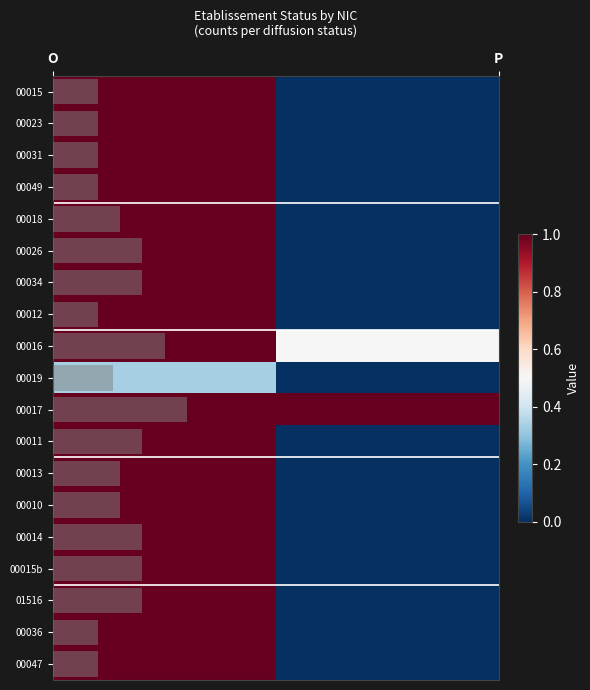

What is the spread (max minus min) of values at O?

0.7